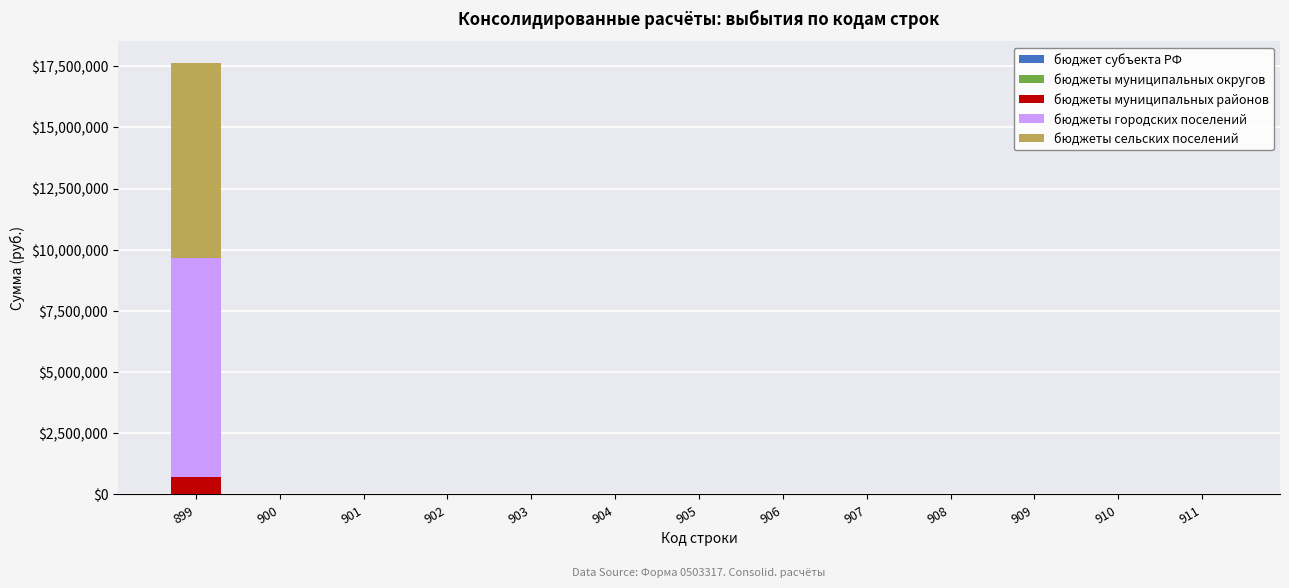

At which category is the sum across all series the highest?

899